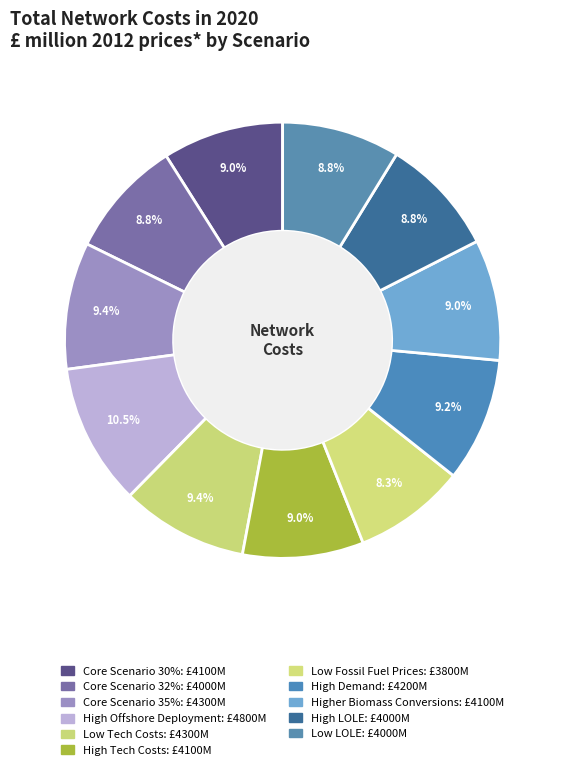

How many slices are in this pie chart?

11